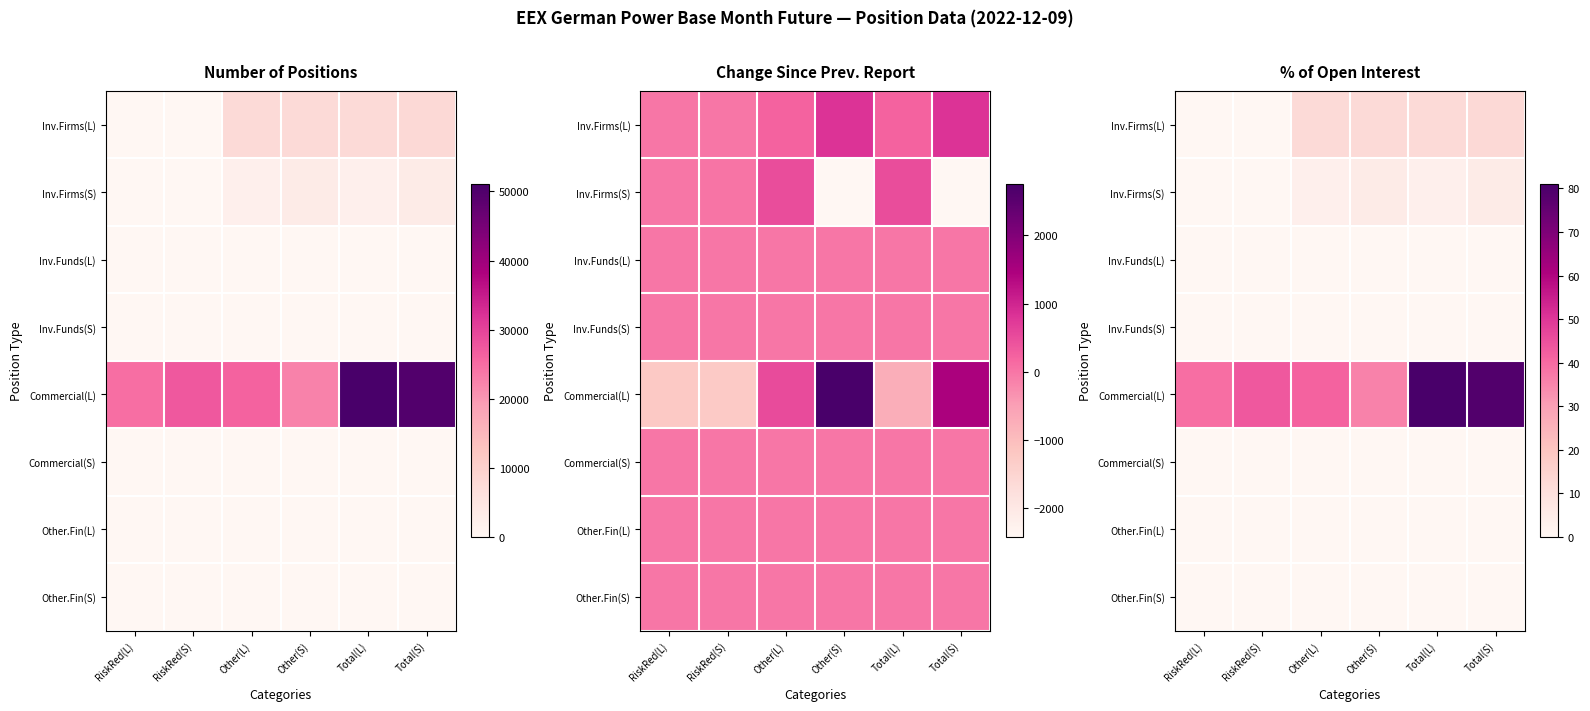

List the labels in order of Inv.Firms(L) value, largest first.

Total(S), Other(S), Other(L), Total(L), RiskRed(S), RiskRed(L)